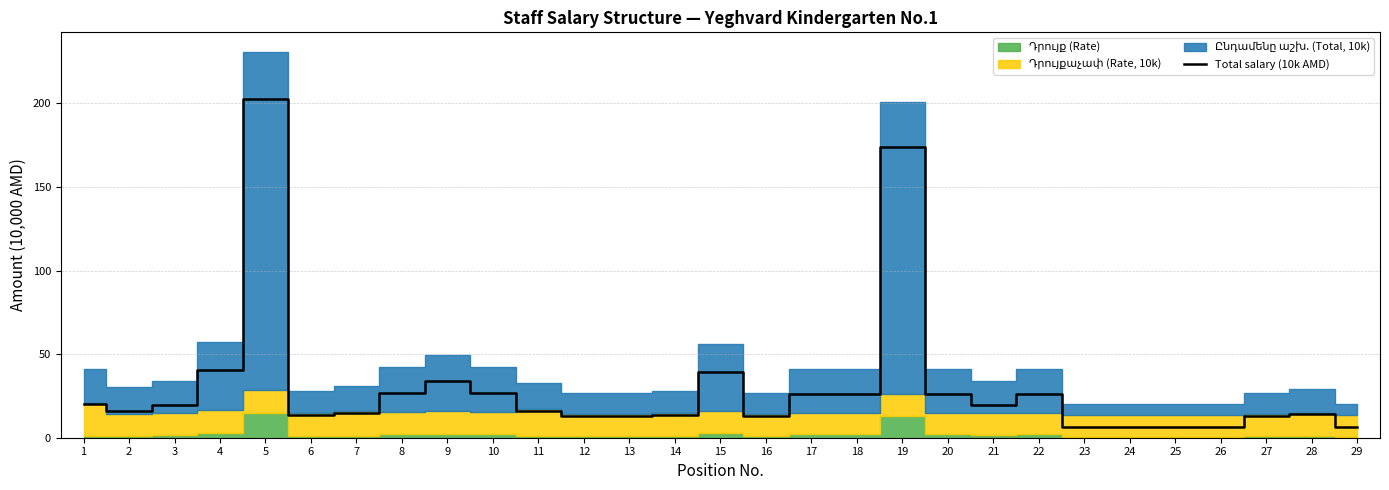

What is the greatest value displayed?

202.5